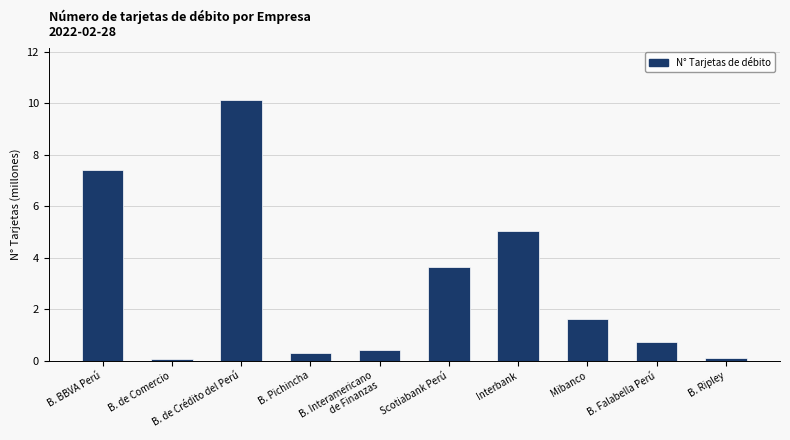

How many values are below 1?

5